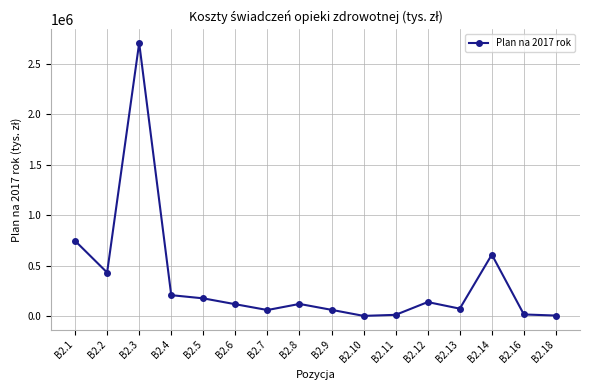

Which category has the highest value across all series?

B2.3